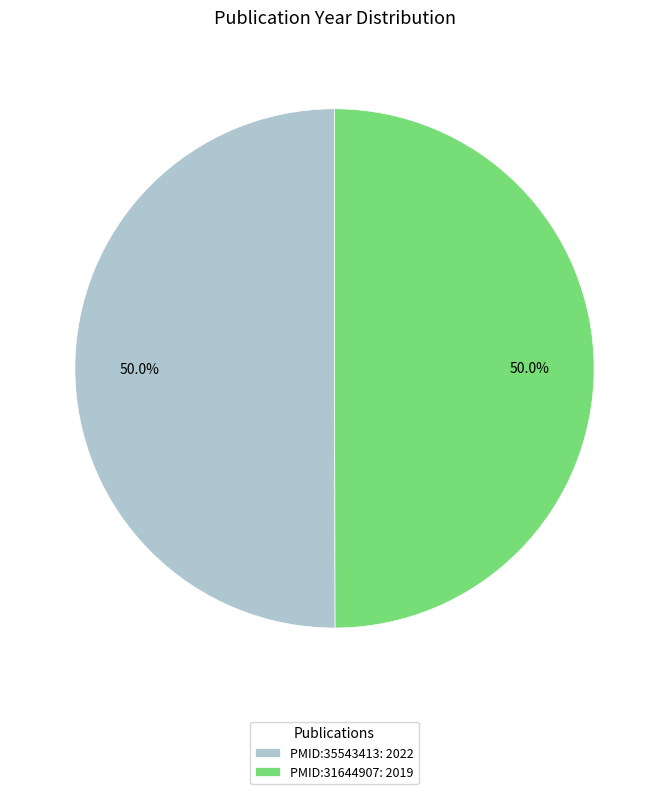

To the nearest percent, what percentage of the pie is PMID:35543413?

50%